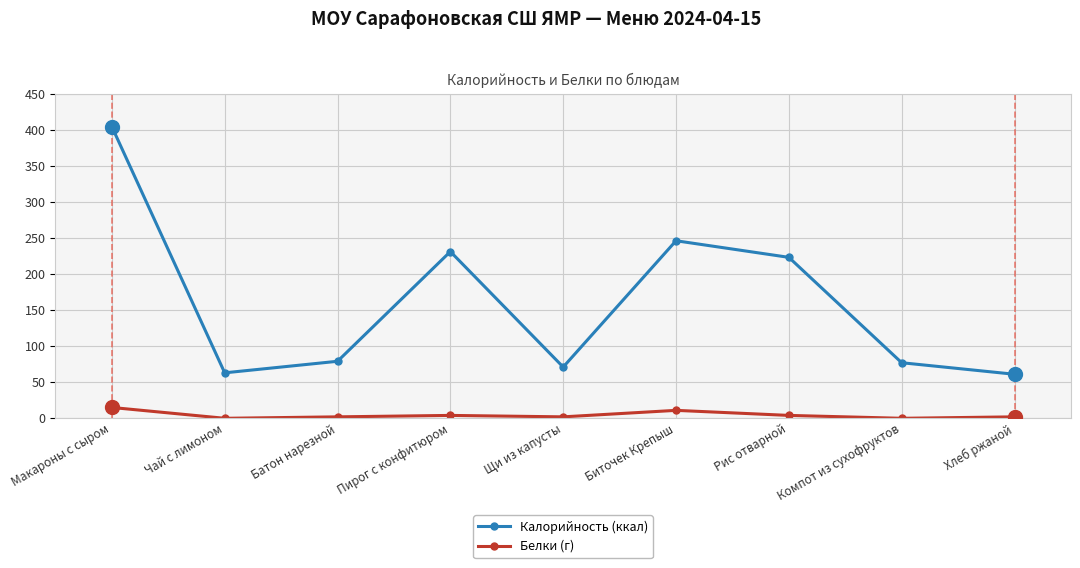

Is it true that Белки (г) equals 2 at Щи из капусты?

True